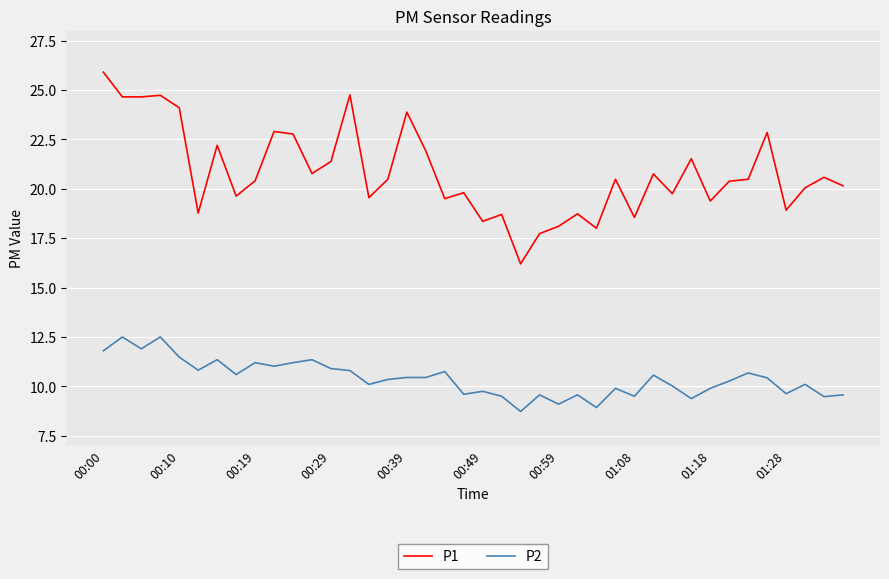

How many lines are shown in the chart?

2